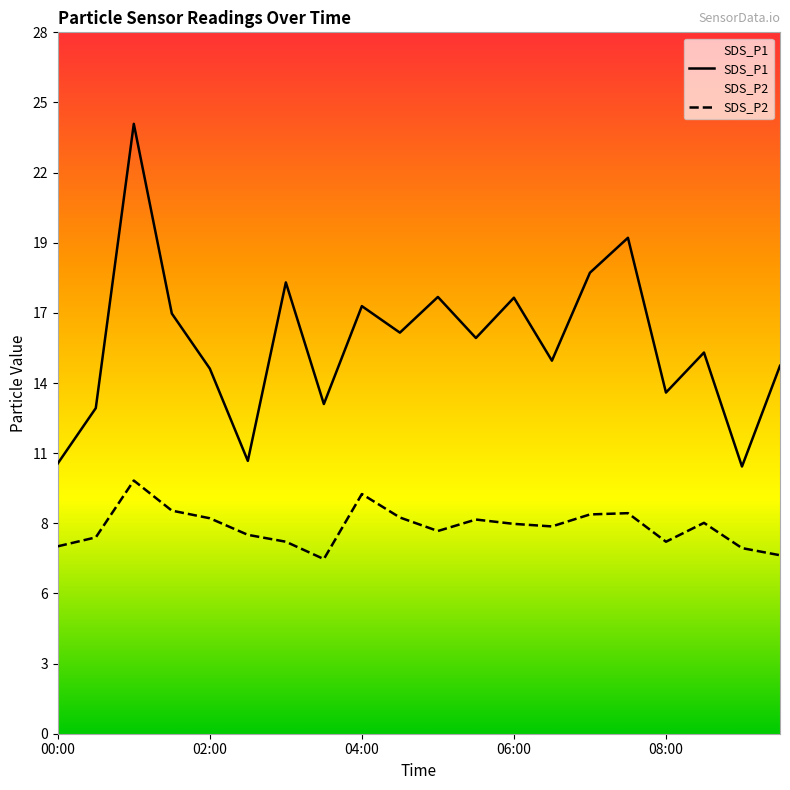

What position from the right is 04:30?

11